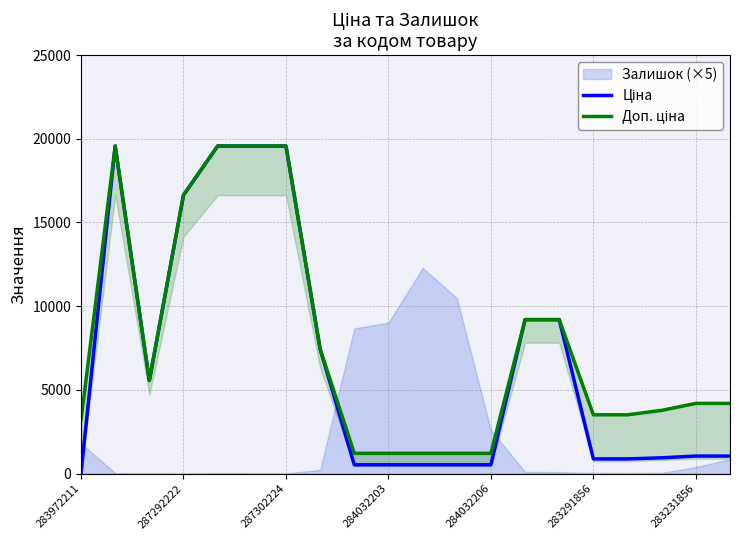

Between 11 and 15, which series saw the biggest shift?

Доп. ціна